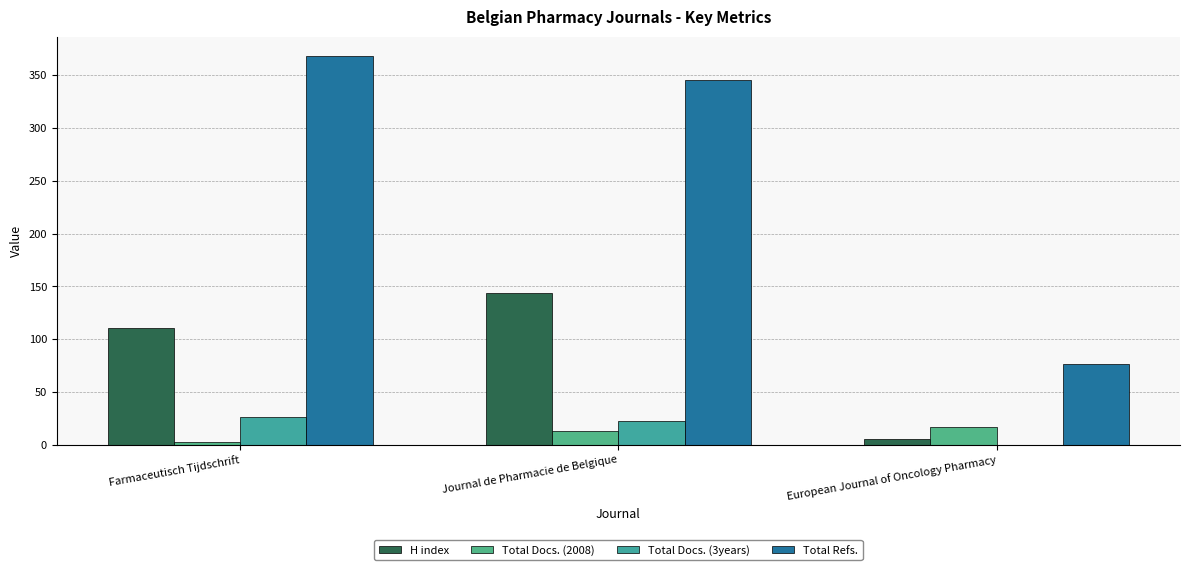

Reading left to right, transcribe all the data shown in this chart.

H index: 111	144	6
Total Docs. (2008): 3	13	17
Total Docs. (3years): 26	23	0
Total Refs.: 368	345	77